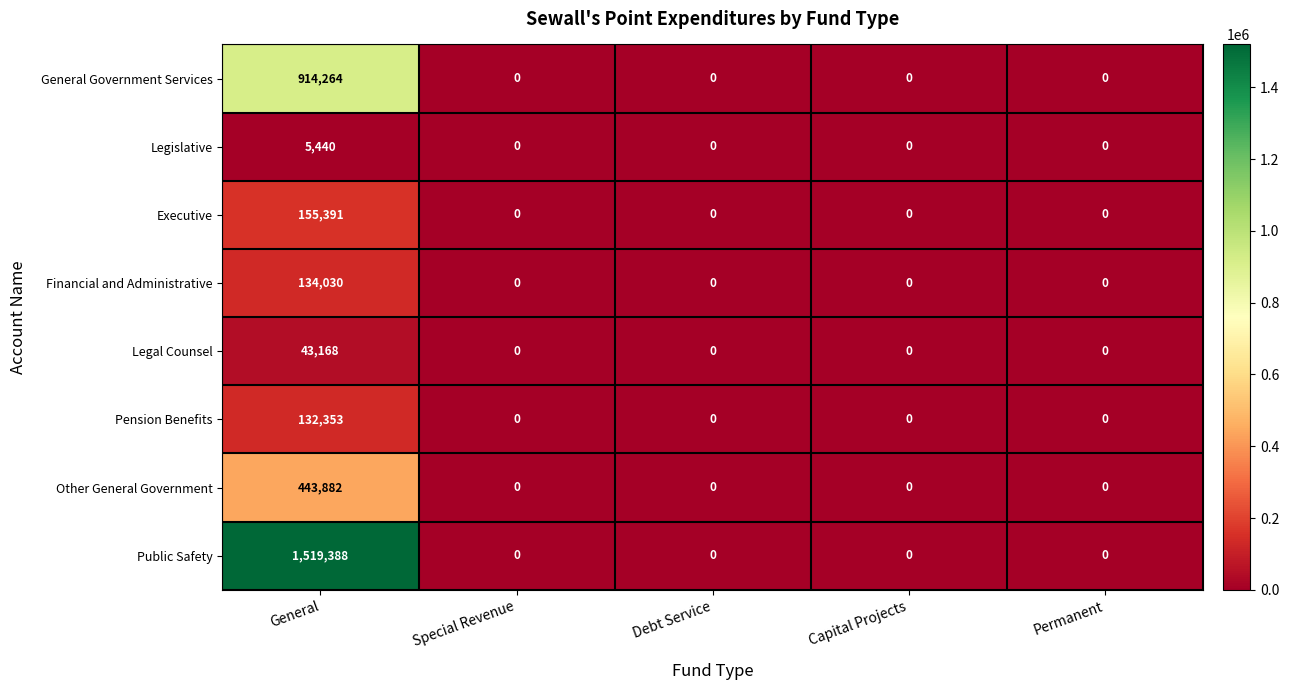

What is the sum of the General Government Services values at General and Special Revenue?

914264